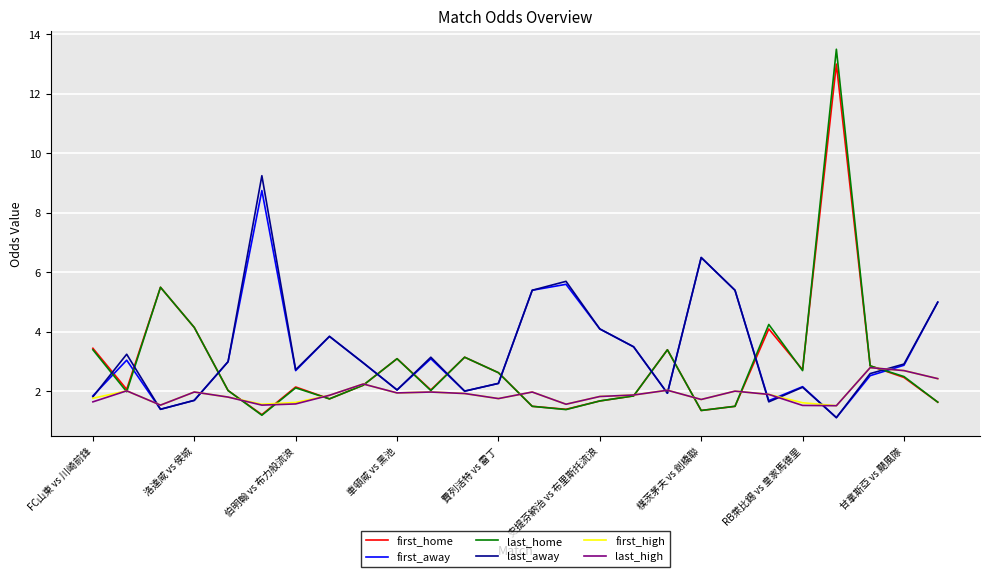

True or false: first_home and first_away cross at least once.

True